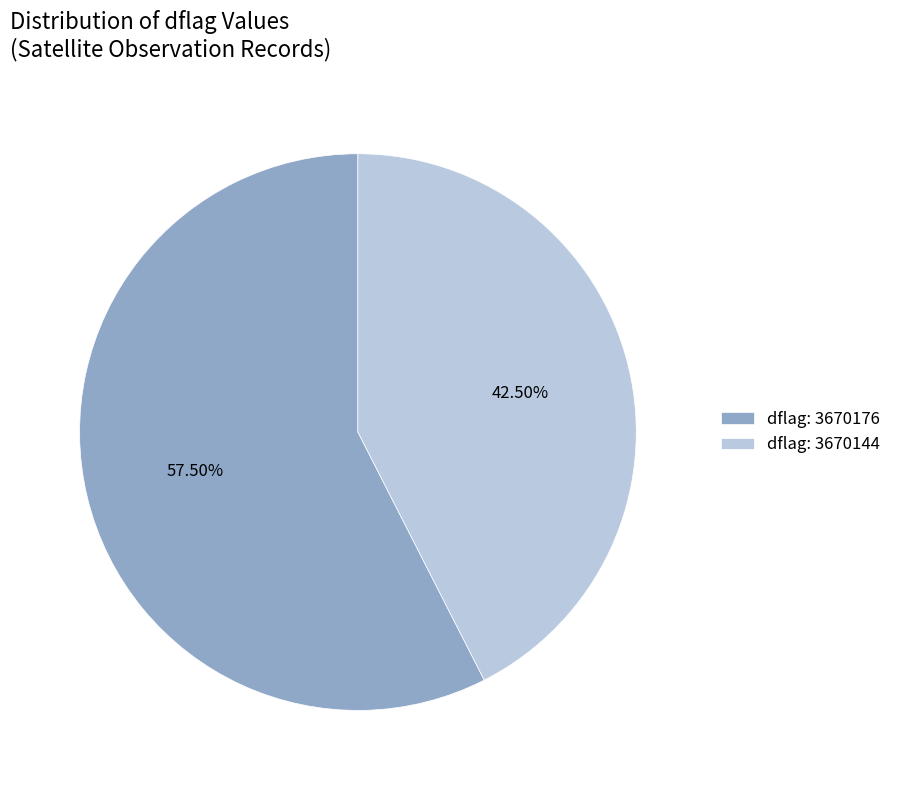

Which slice is the smallest?

dflag: 3670144